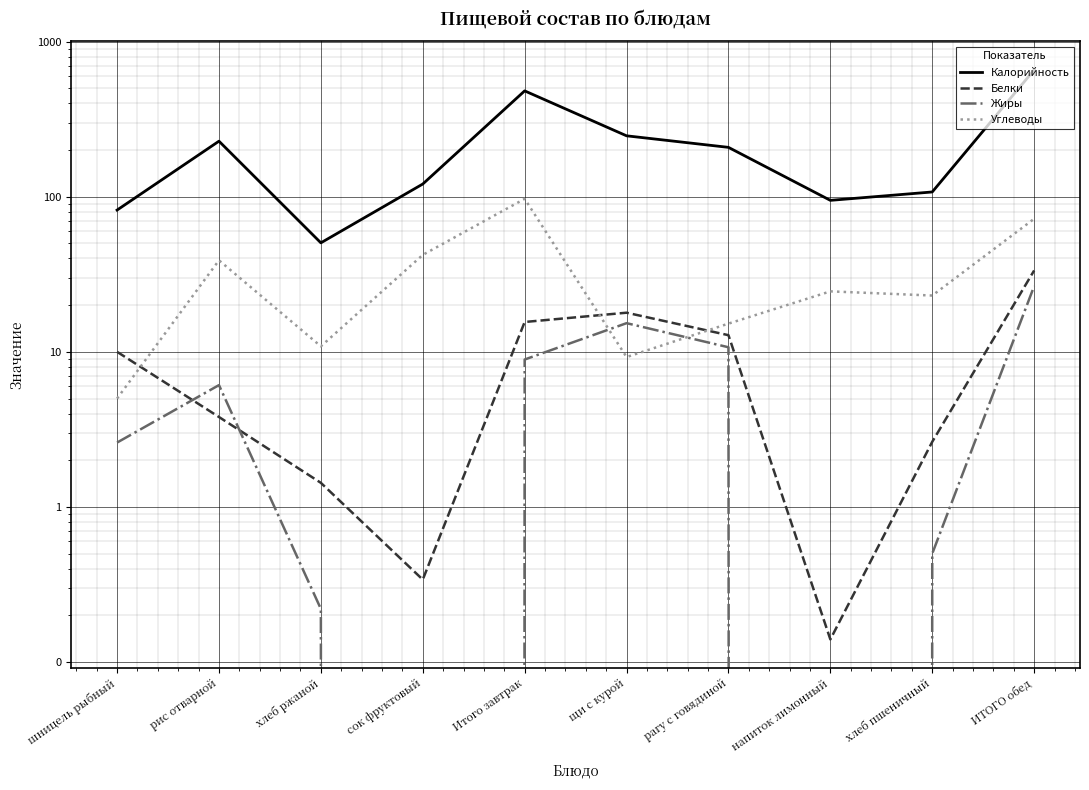

At which label does Углеводы reach its minimum?

шницель рыбный